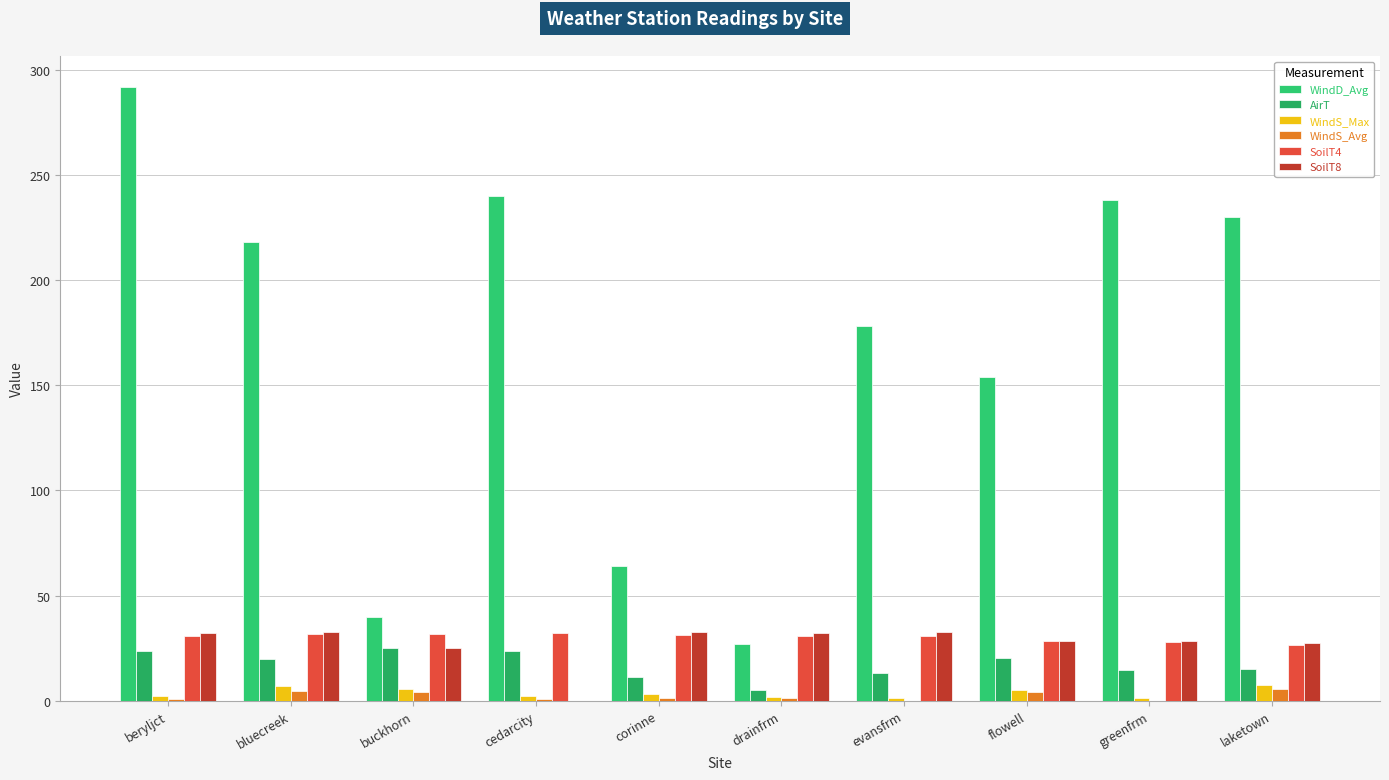

Count the number of data series in this chart.

6